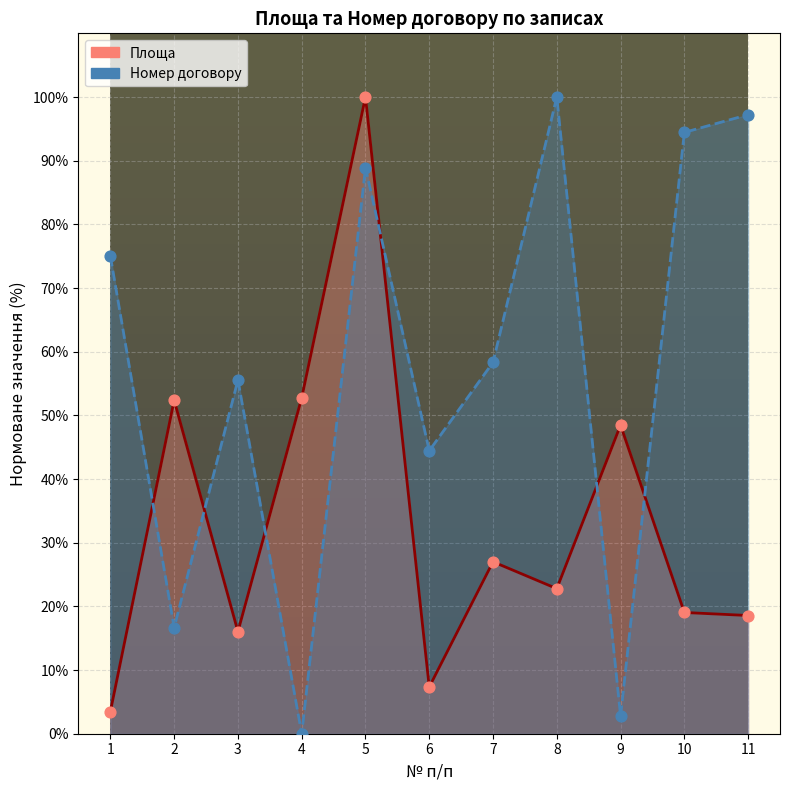

At how many categories does at least one series exceed 7?

11